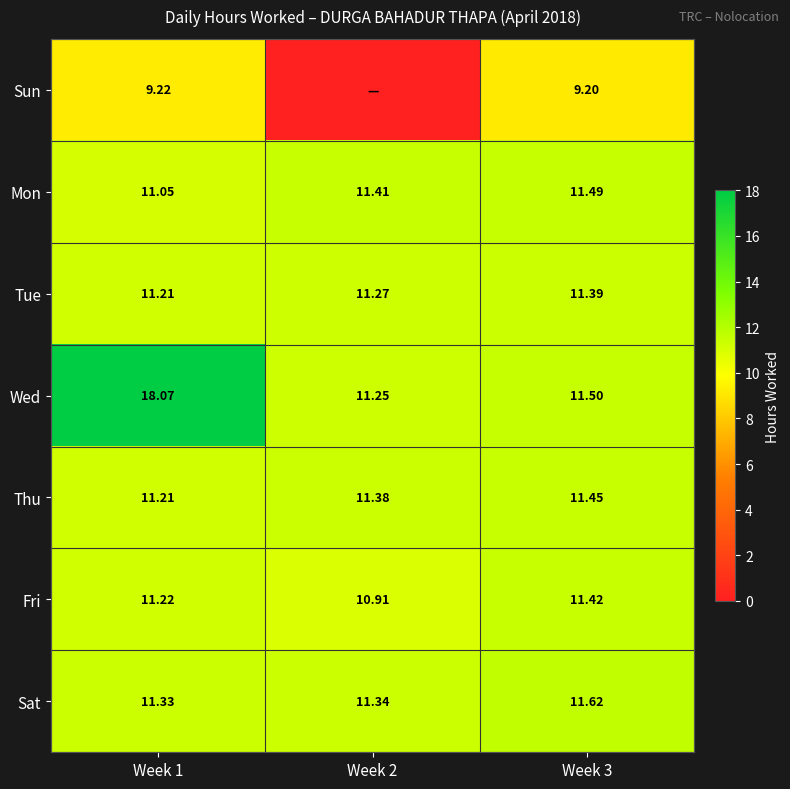

Is it true that Tue equals 14.9 at Week 3?

False